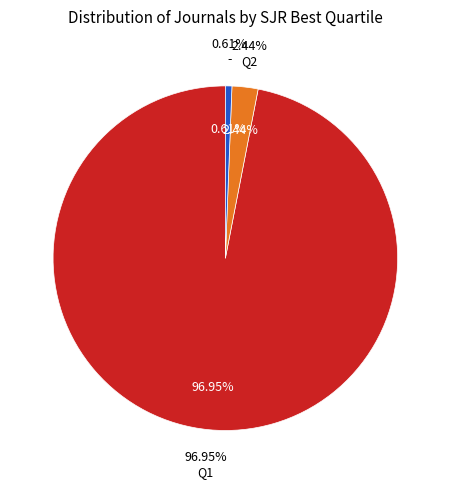

What percentage is the - slice, to the nearest percent?

1%